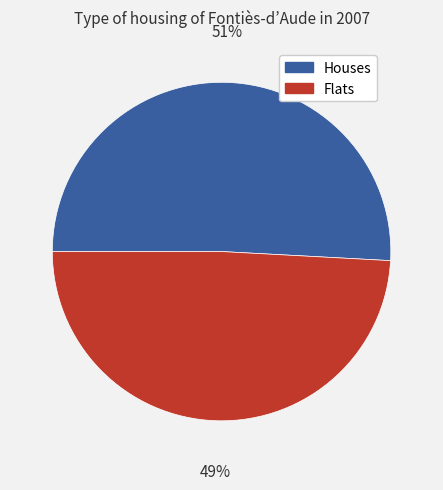

Is it true that Flats is 63% of the pie?

False